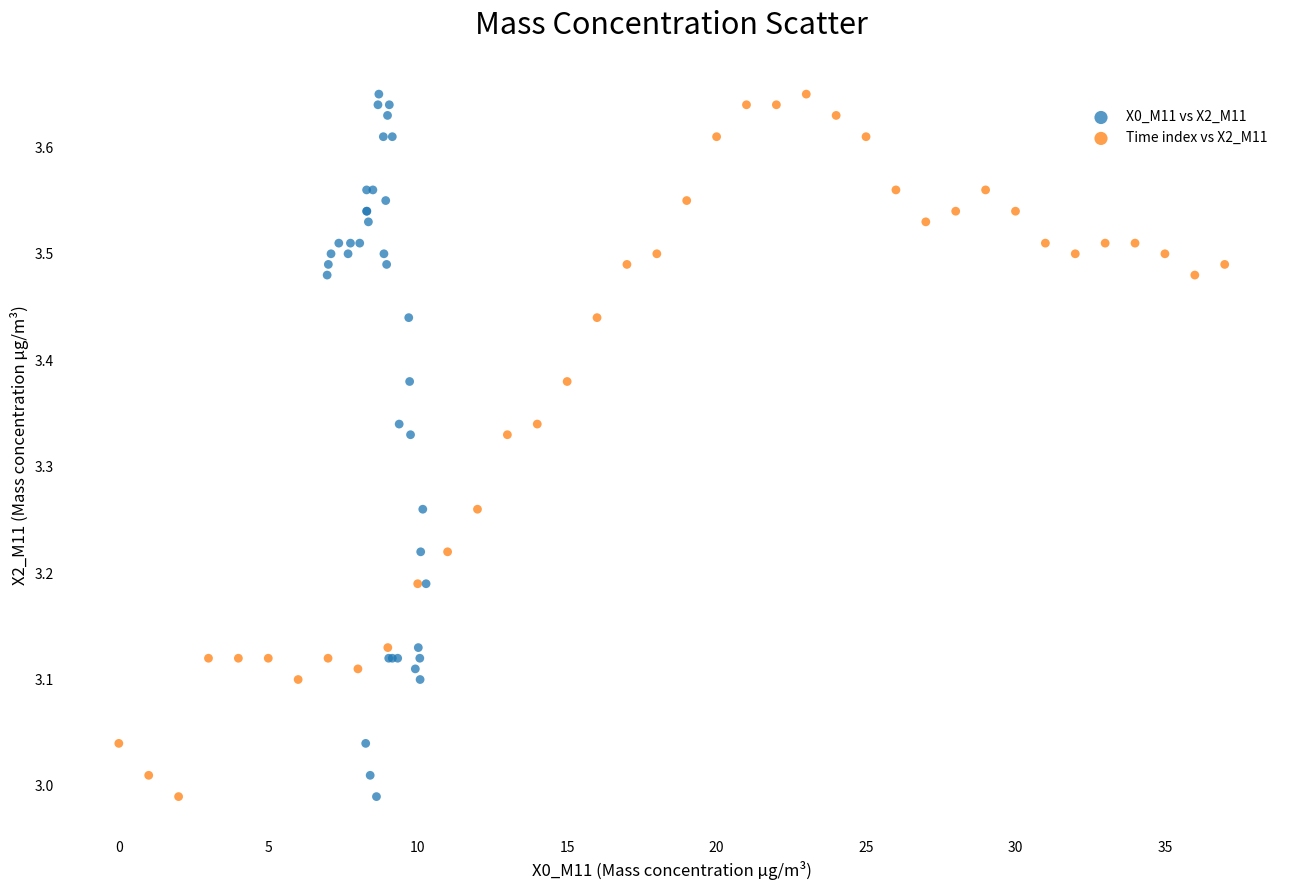

What are all the series names shown in the legend?

X0_M11 vs X2_M11, Time index vs X2_M11